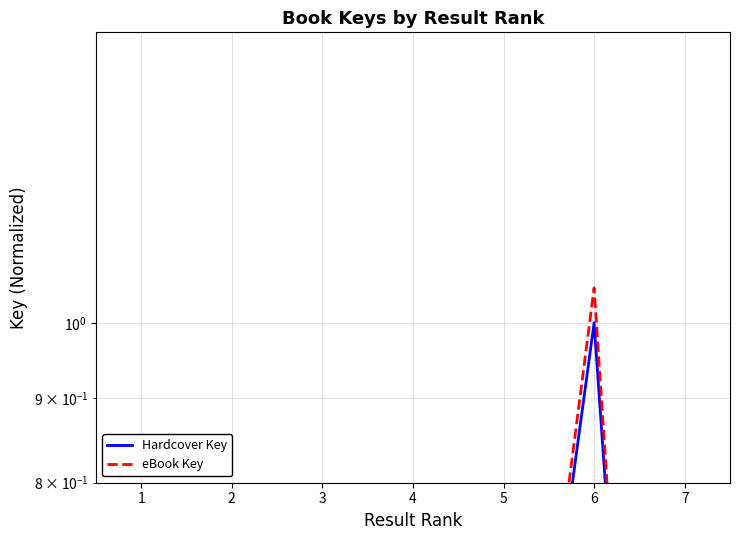

What value does the eBook Key series have at 2?

0.3